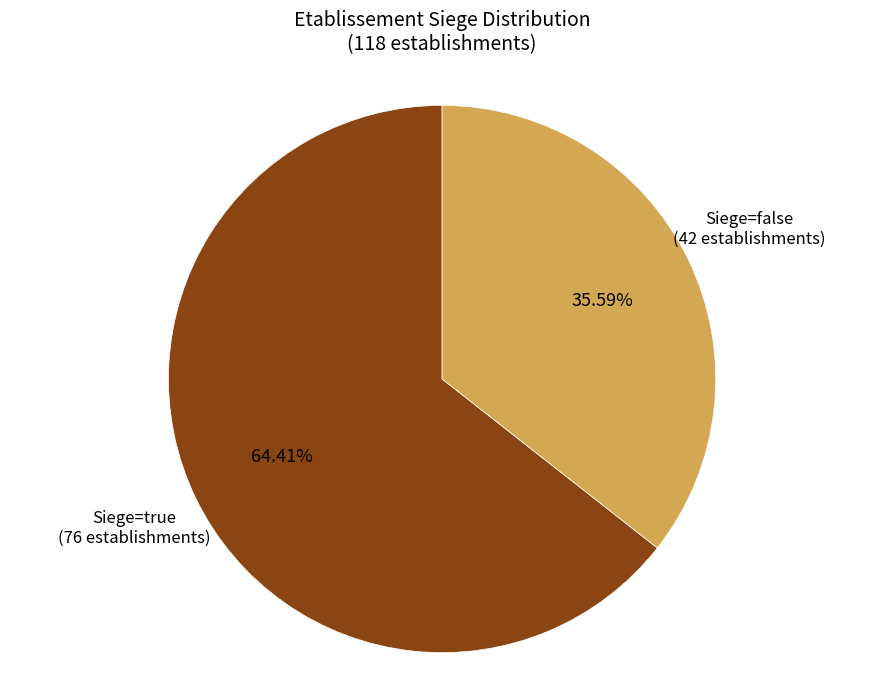

Does any single category account for the majority?

Yes